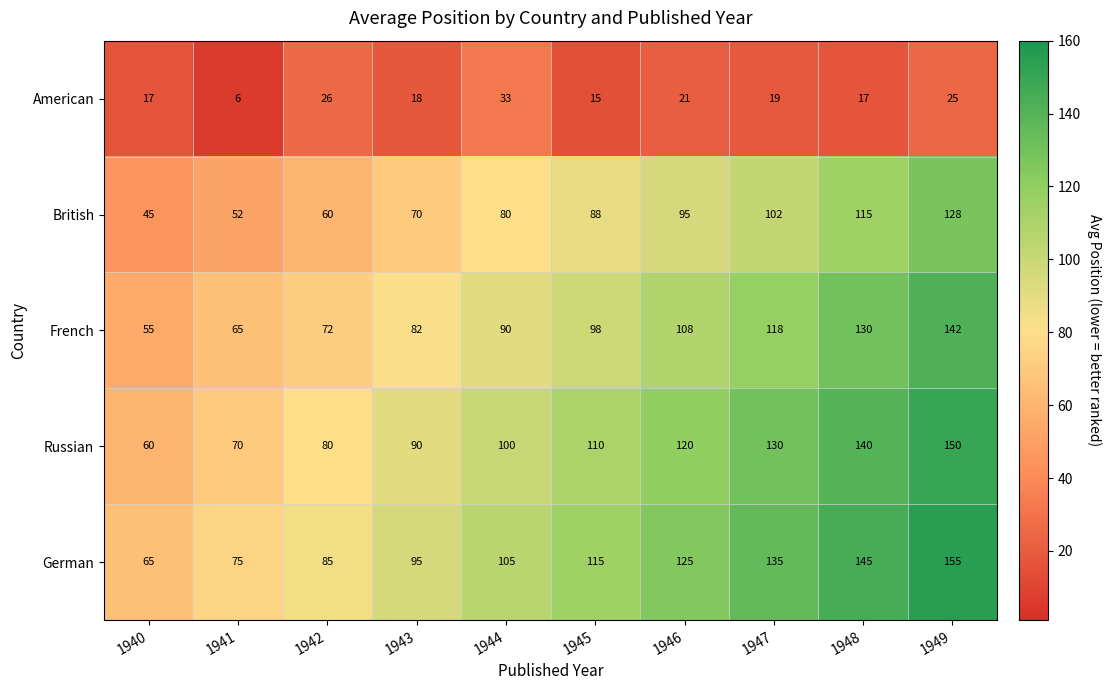

At 1948, list the series in order from smallest to largest.

American, British, French, Russian, German